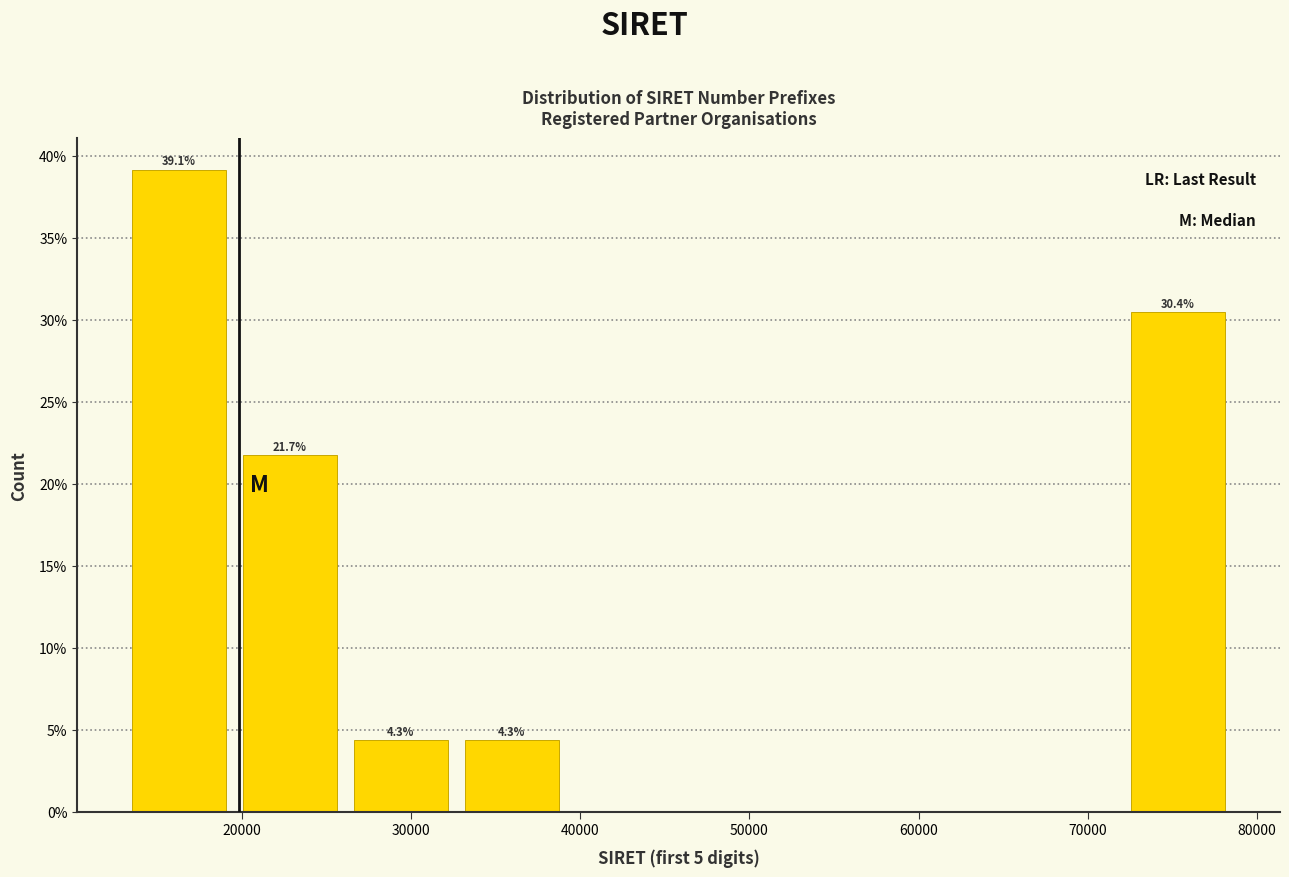

Over which range of the x-axis is the bar tallest?

13000 to 20000